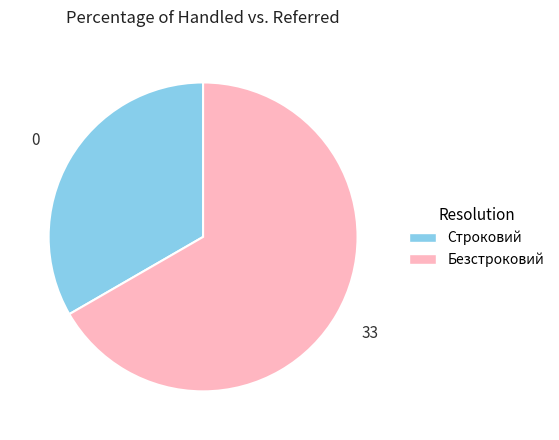

Do Безстроковий and Строковий together represent more than half of the pie?

Yes